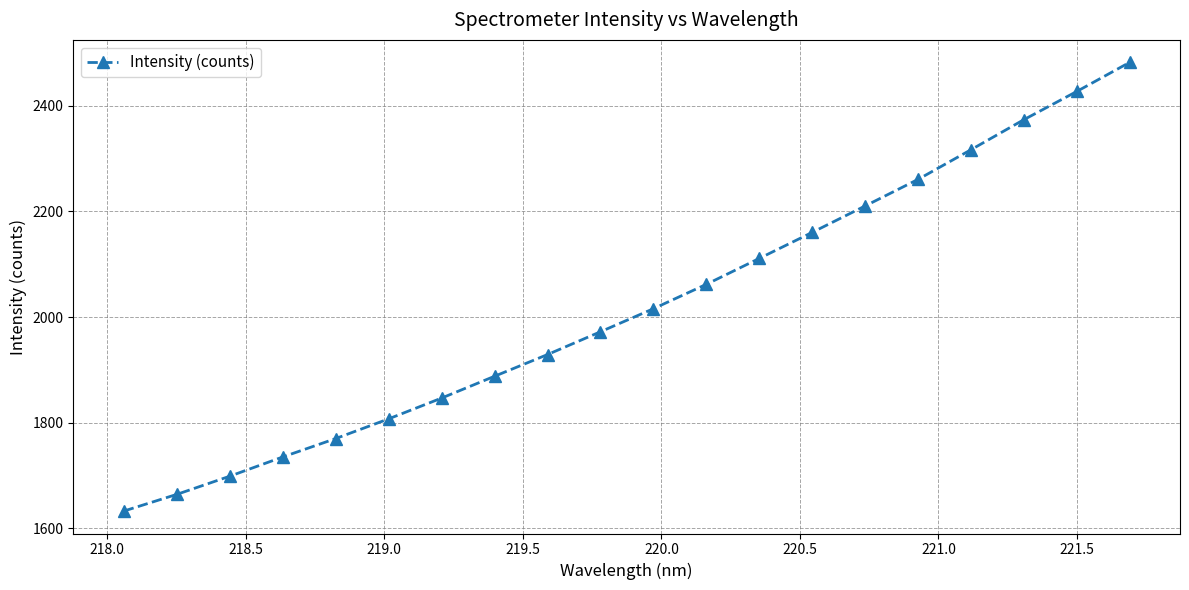

What is the greatest value displayed?

2481.7